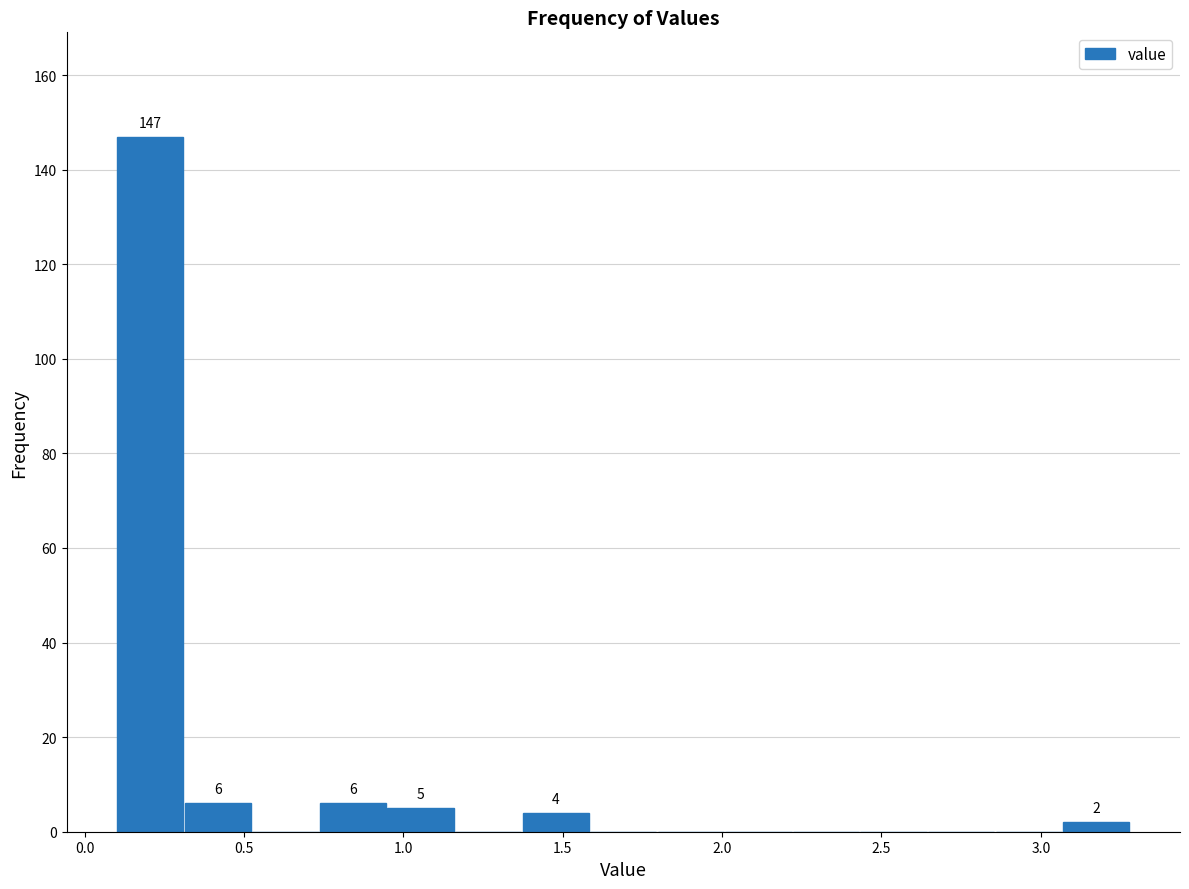

Over which range of the x-axis is the bar tallest?

0.10 to 0.30